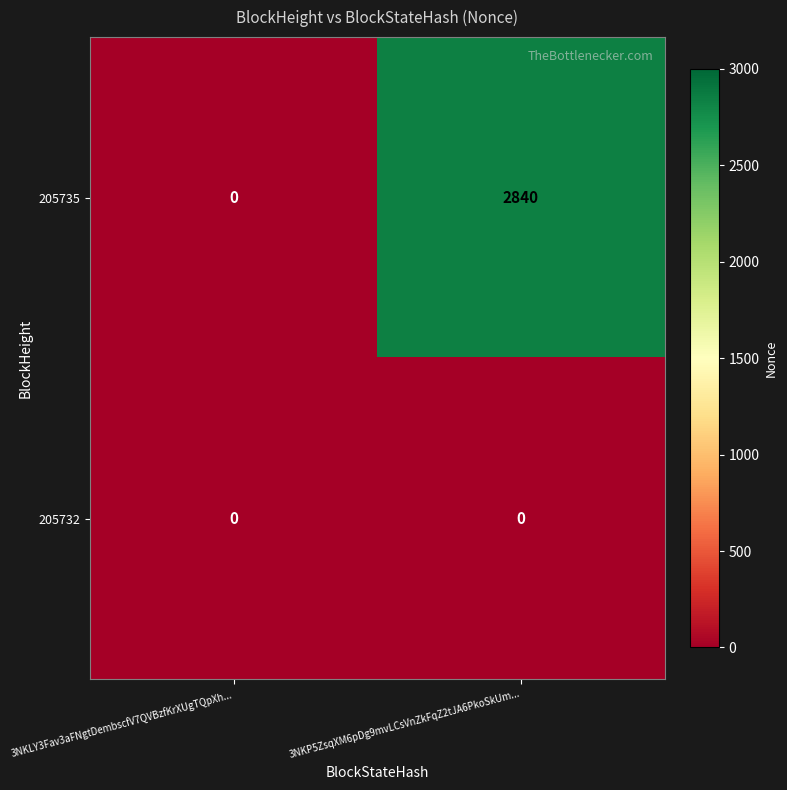

Which series has the largest total across all categories?

205735